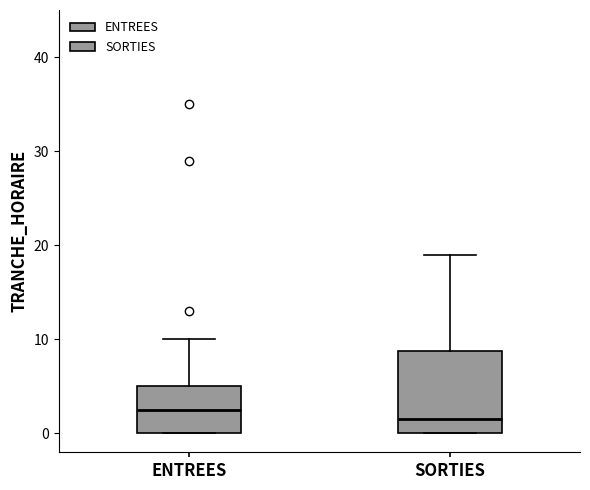

Which box is the tallest, from its lower edge to its upper edge?

SORTIES